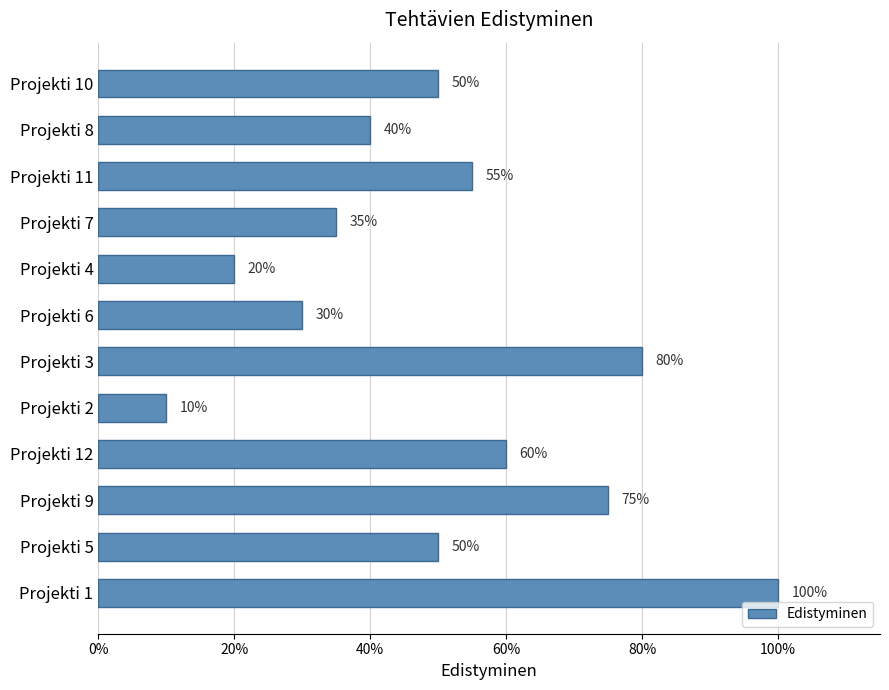

Does the chart contain any negative values?

No